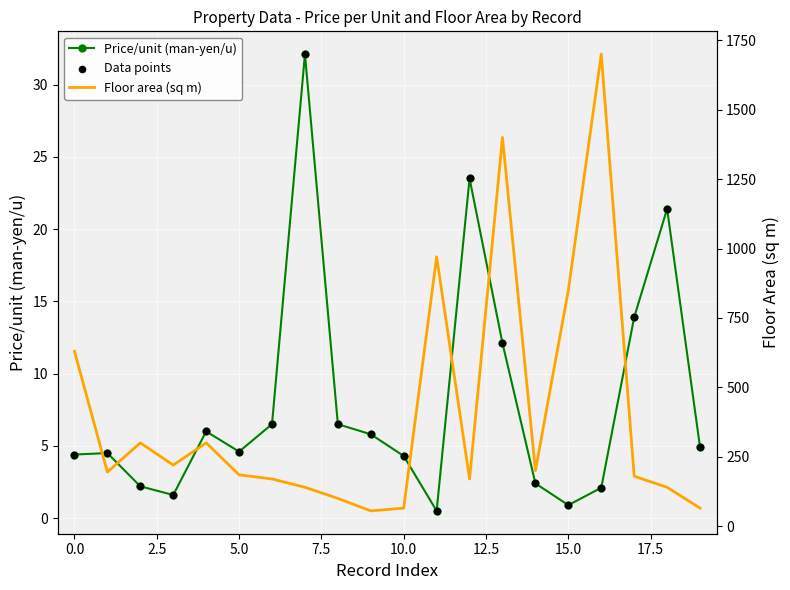

Which series contains the lowest Y value?

Price/unit (man-yen/u)